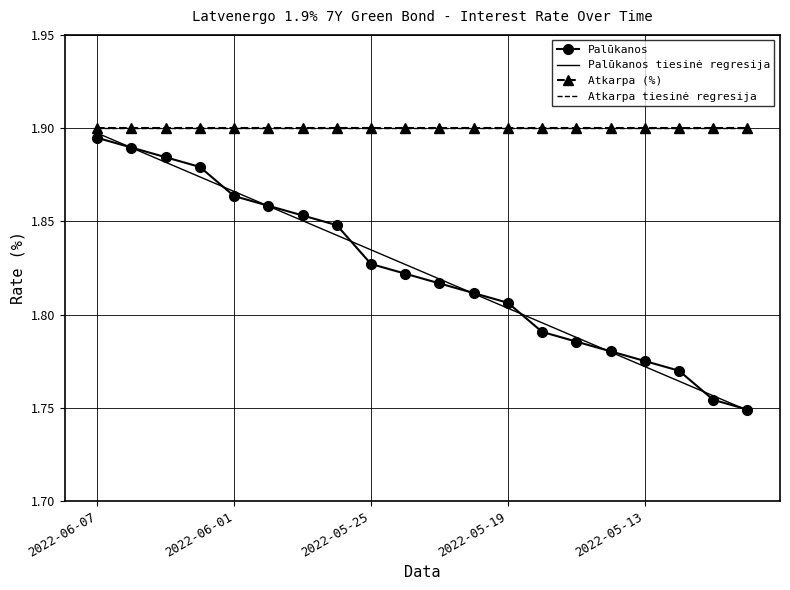

Which series has the largest total across all categories?

Atkarpa (%)